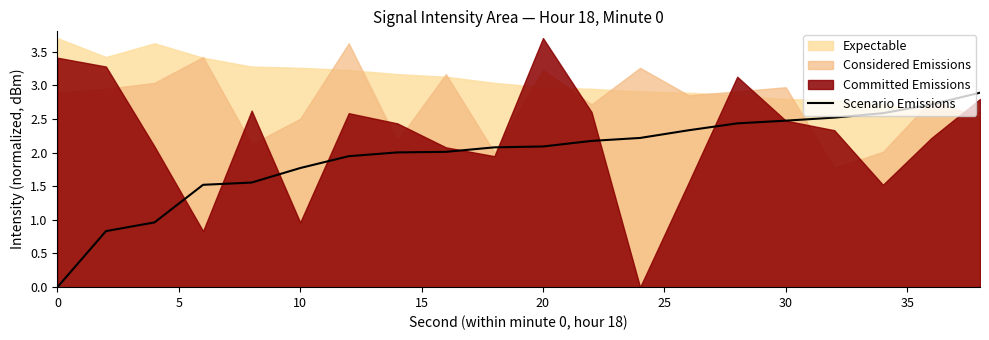

True or false: Scenario Emissions has a value of 0.9 at 0.

False